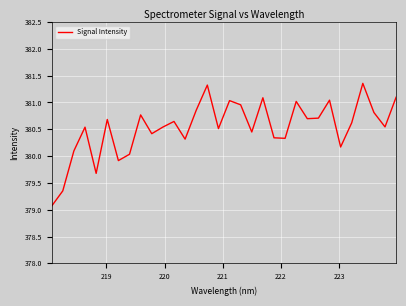

What is the smallest value displayed?

379.1